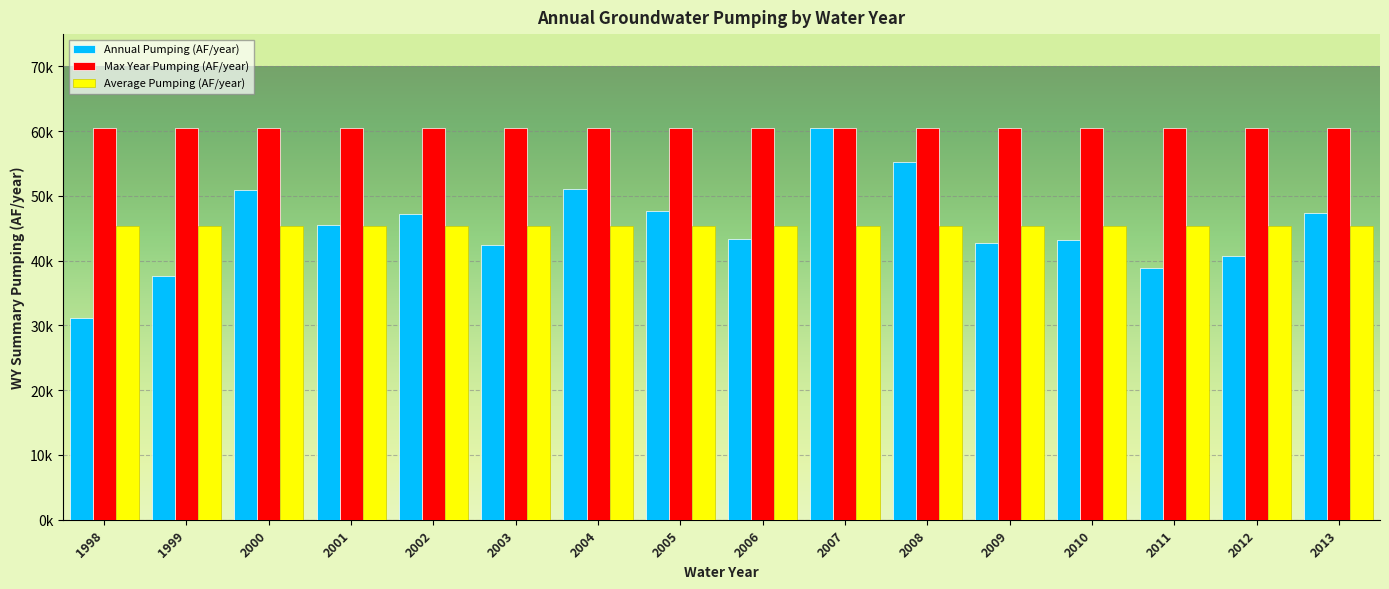

Are the bars grouped side by side (vs. stacked)?

Yes